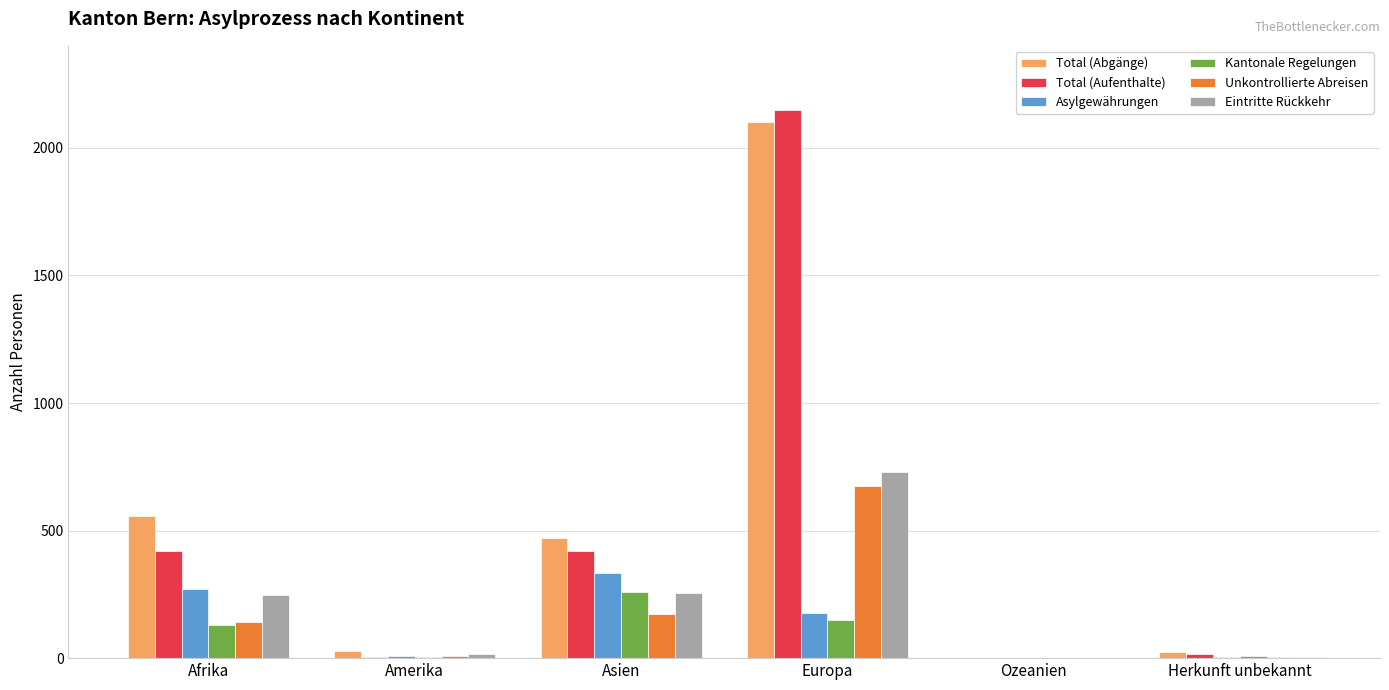

How many categories are shown in the chart?

6